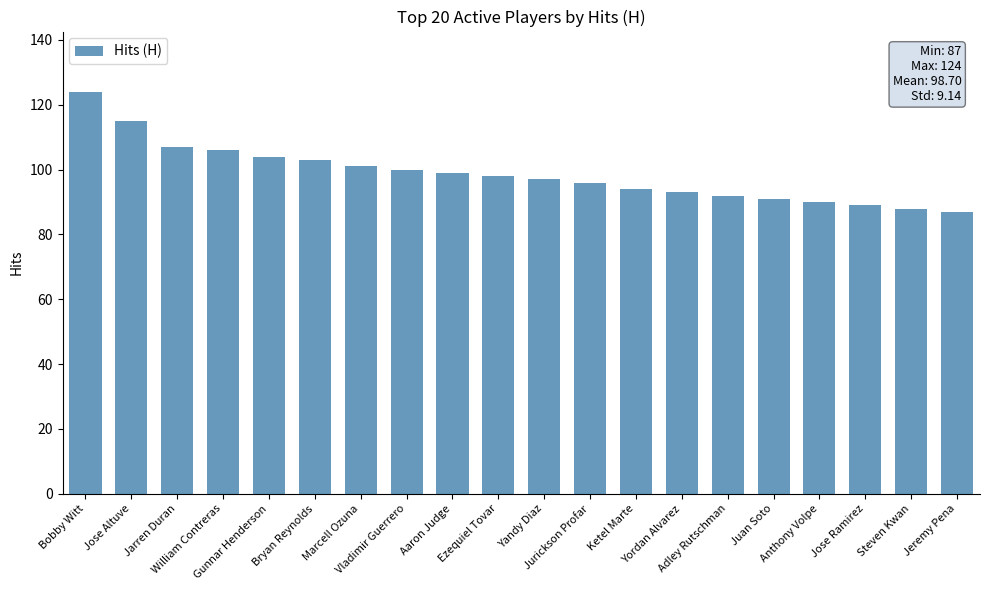

Reading right to left, transcribe all the data shown in this chart.

Jeremy Pena=87	Steven Kwan=88	Jose Ramirez=89	Anthony Volpe=90	Juan Soto=91	Adley Rutschman=92	Yordan Alvarez=93	Ketel Marte=94	Jurickson Profar=96	Yandy Diaz=97	Ezequiel Tovar=98	Aaron Judge=99	Vladimir Guerrero=100	Marcell Ozuna=101	Bryan Reynolds=103	Gunnar Henderson=104	William Contreras=106	Jarren Duran=107	Jose Altuve=115	Bobby Witt=124